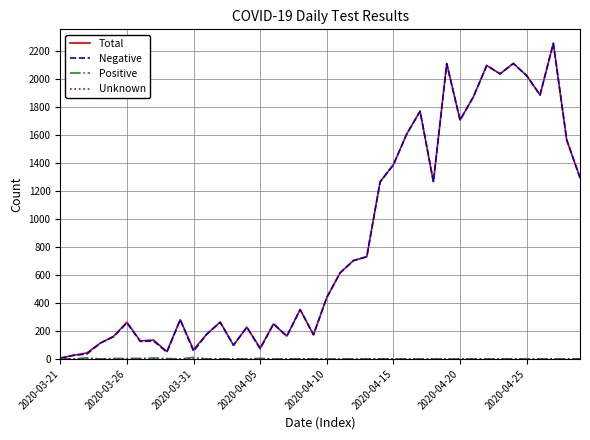

What is the maximum value shown in the chart?

2254